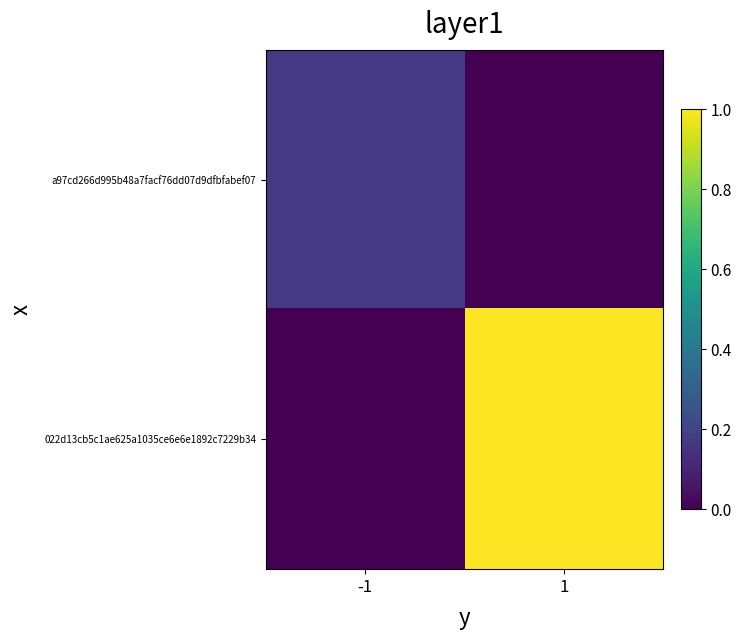

Reading left to right, what are all the values shown in this chart?

a97cd266d995b48a7facf76dd07d9dfbfabef07: -1=0.2	1=0.0
022d13cb5c1ae625a1035ce6e6e1892c7229b34: -1=0.0	1=1.0